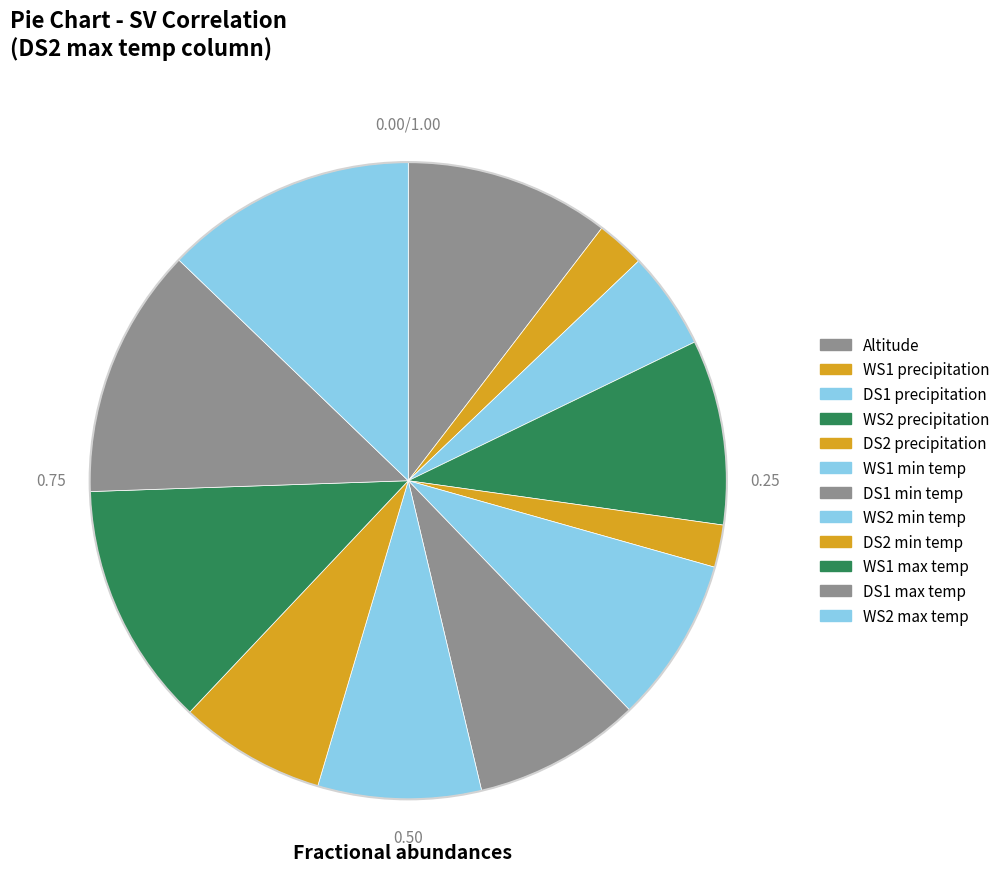

How many segments does this pie chart have?

12